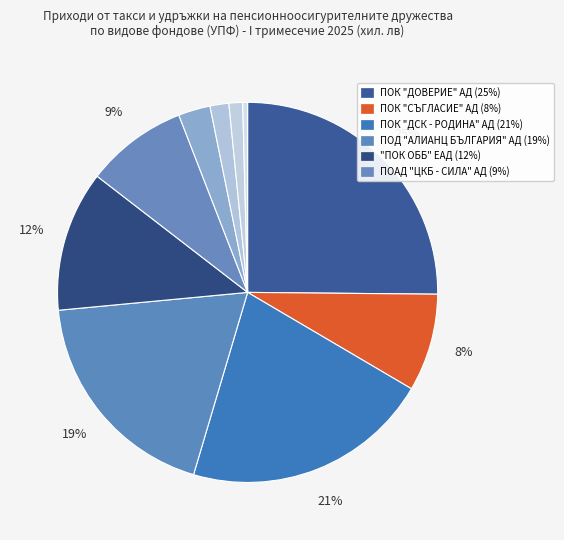

How many segments does this pie chart have?

10